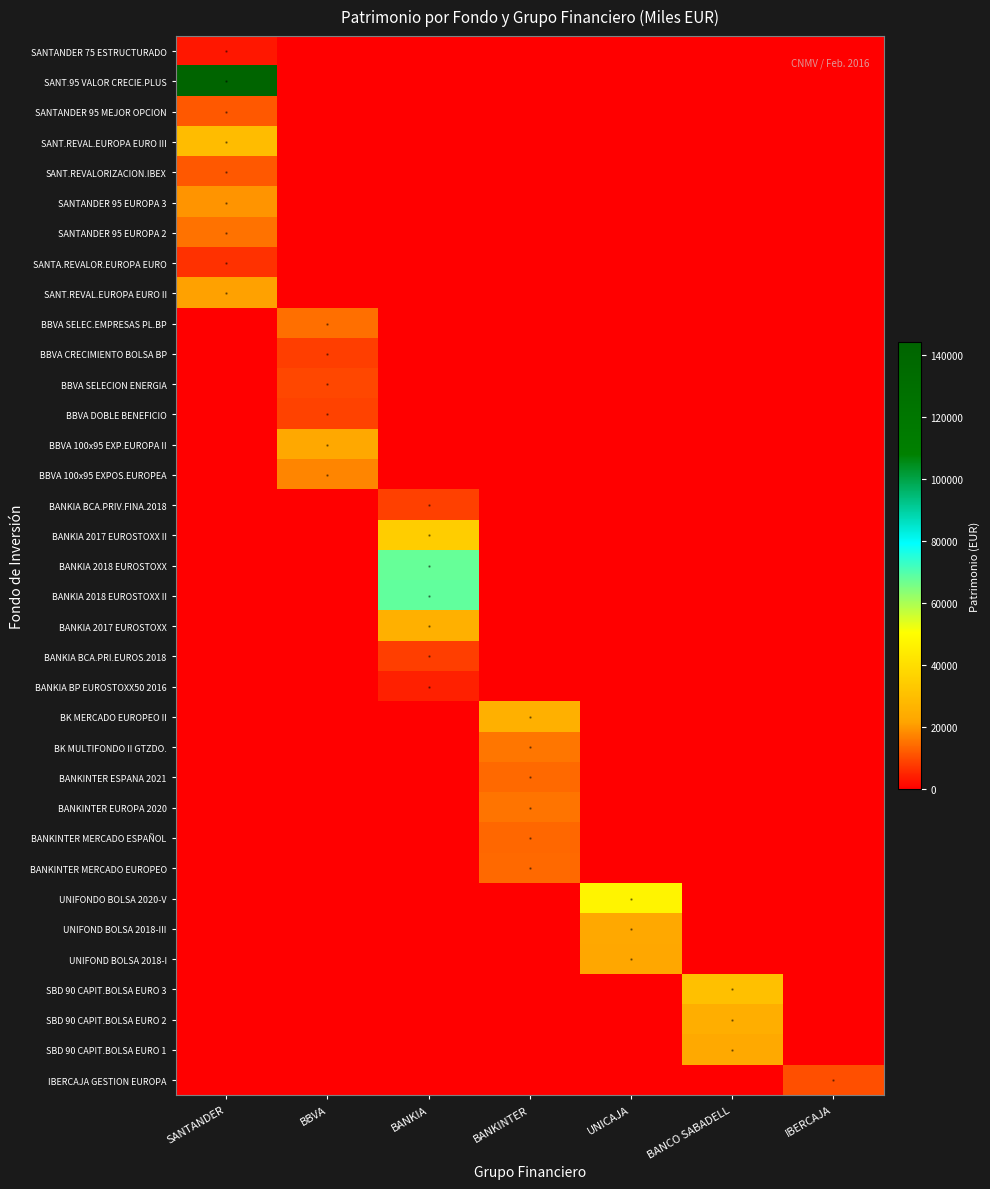

How many series are shown in this chart?

35